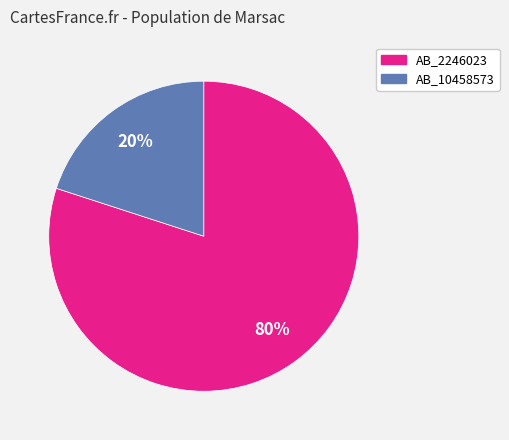

To the nearest percent, what is the average slice percentage?

50%